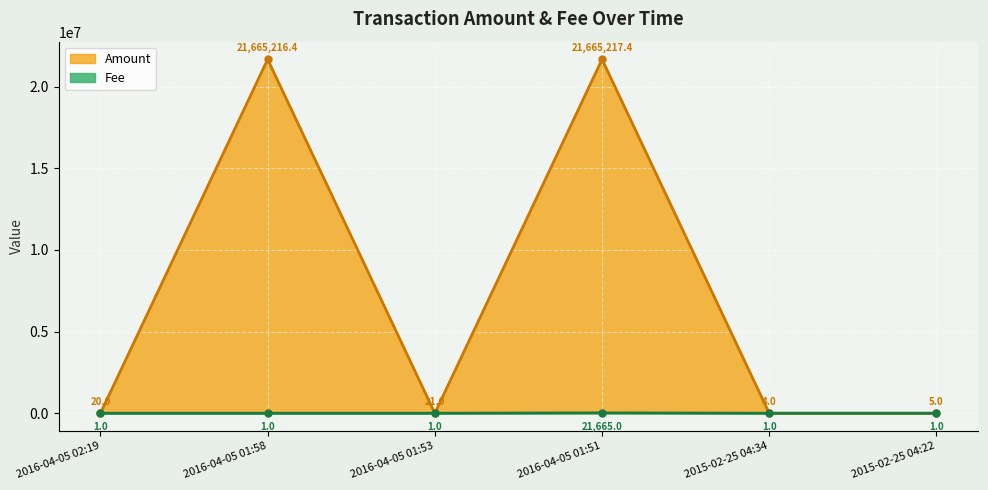

What is the maximum value shown in the chart?

21665217.4